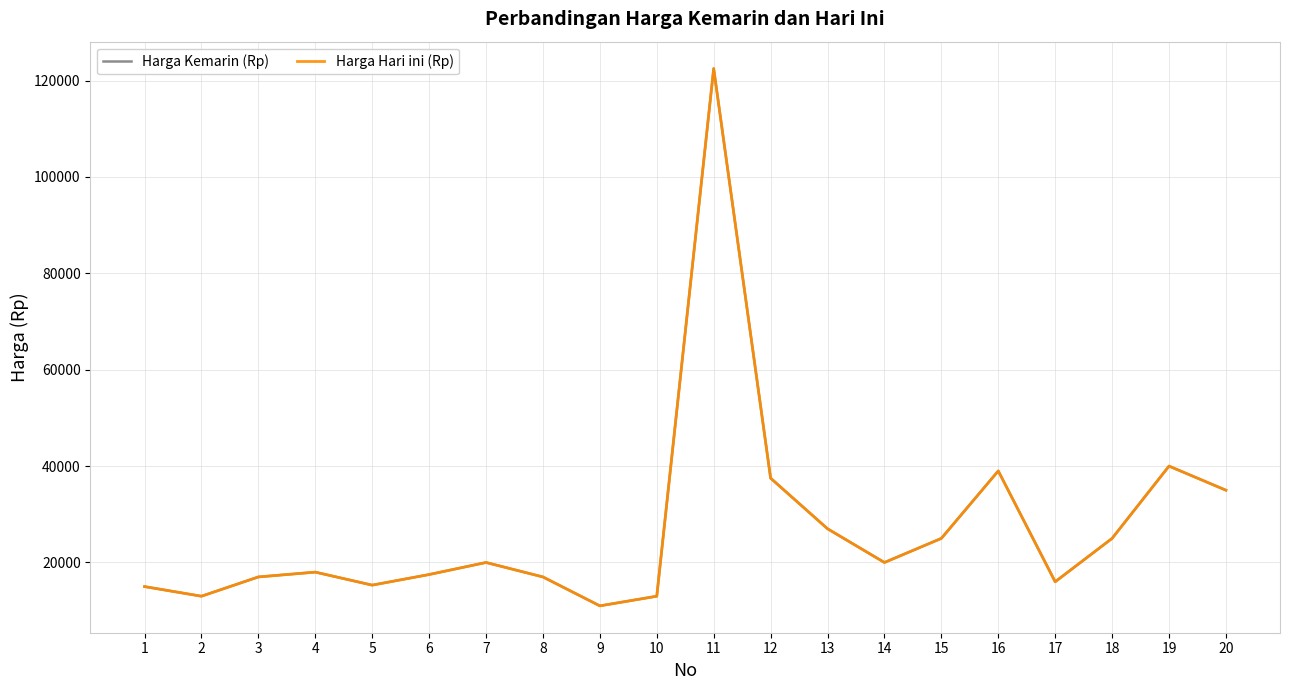

Does the chart display data point markers on the line(s)?

No